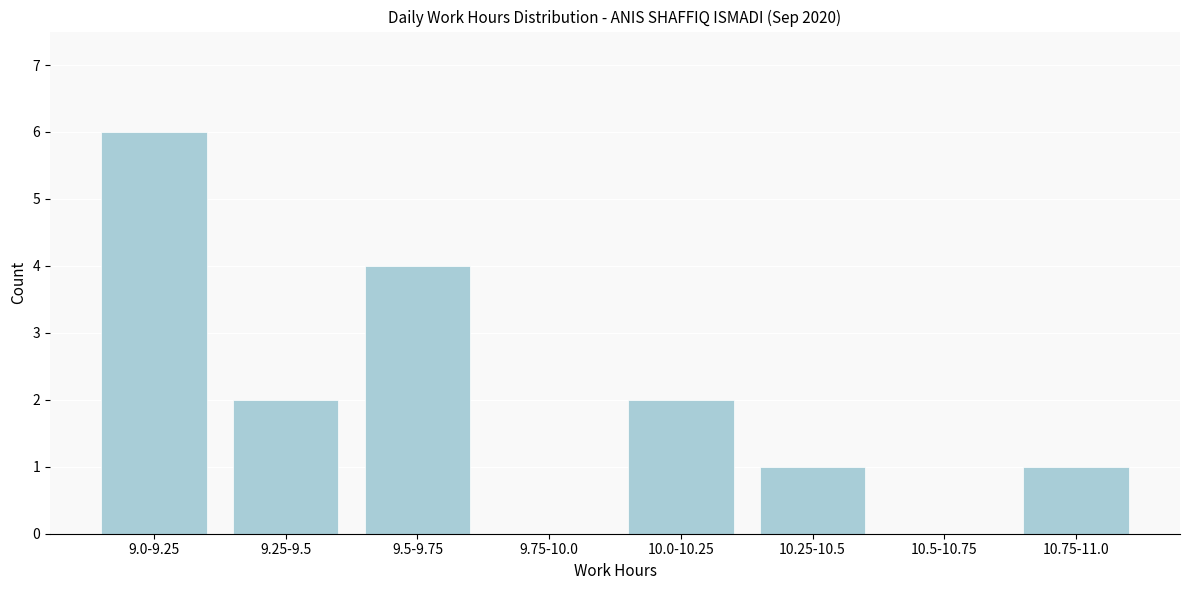

Reading left to right, extract all data points from this chart.

9.0-9.25=6	9.25-9.5=2	9.5-9.75=4	9.75-10.0=0	10.0-10.25=2	10.25-10.5=1	10.5-10.75=0	10.75-11.0=1